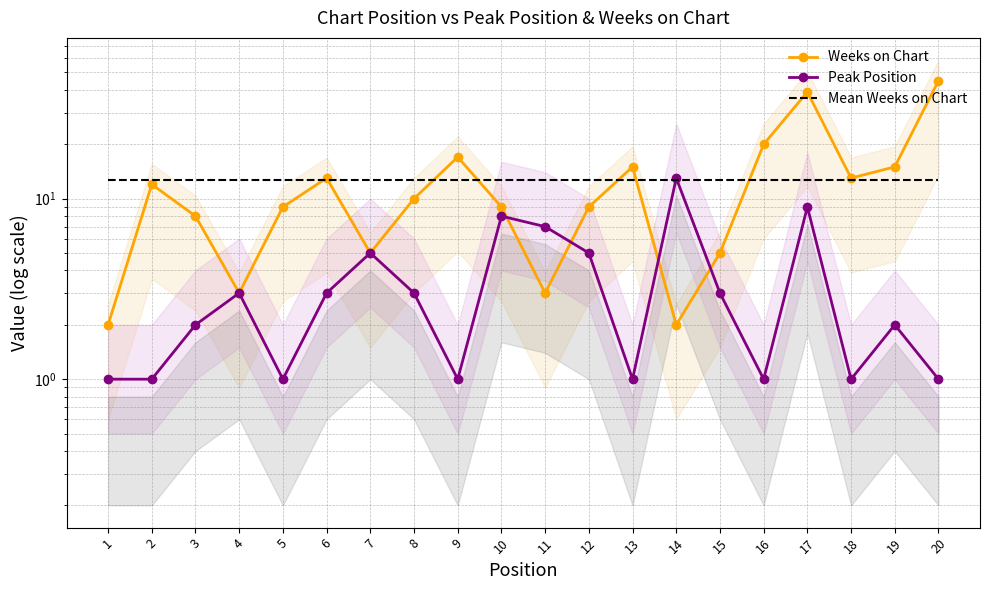

Between 7 and 3, which is larger?

3